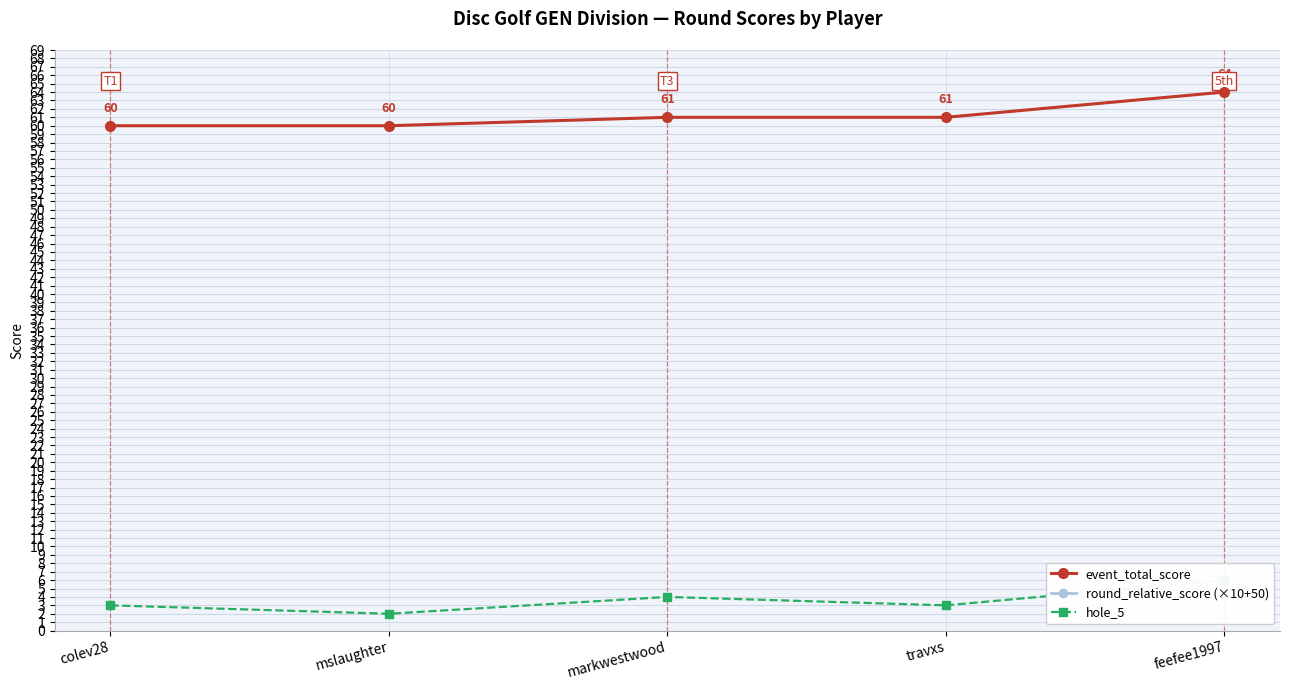

At how many categories does at least one series exceed 80?

1